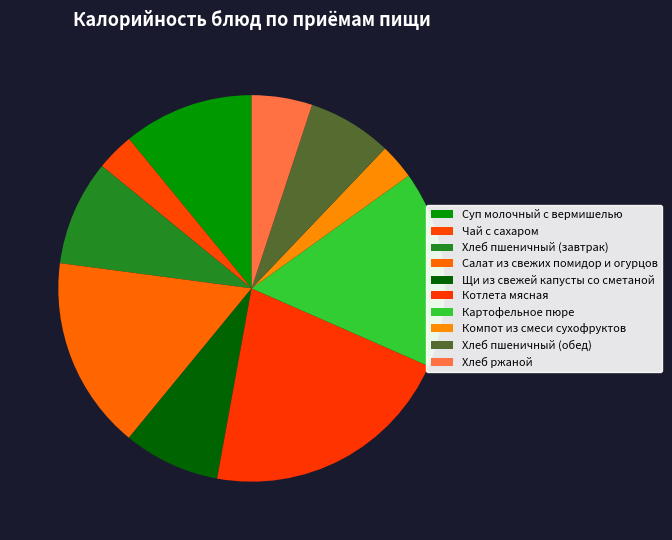

To the nearest percent, what portion does Чай с сахаром represent?

3%